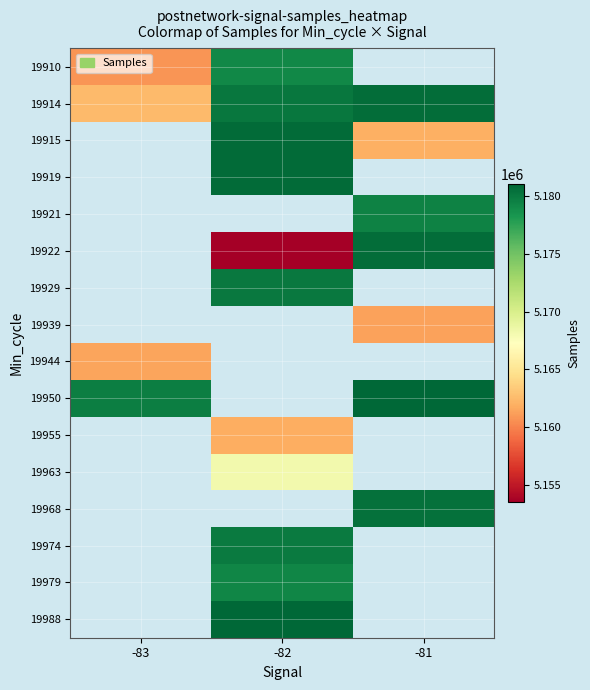

What value does the 19963 series have at -82?

5168179.0